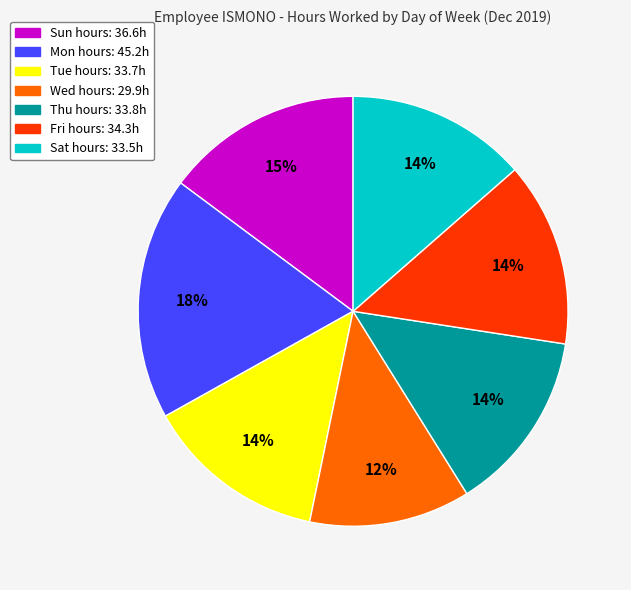

To the nearest percent, what portion does Mon represent?

18%